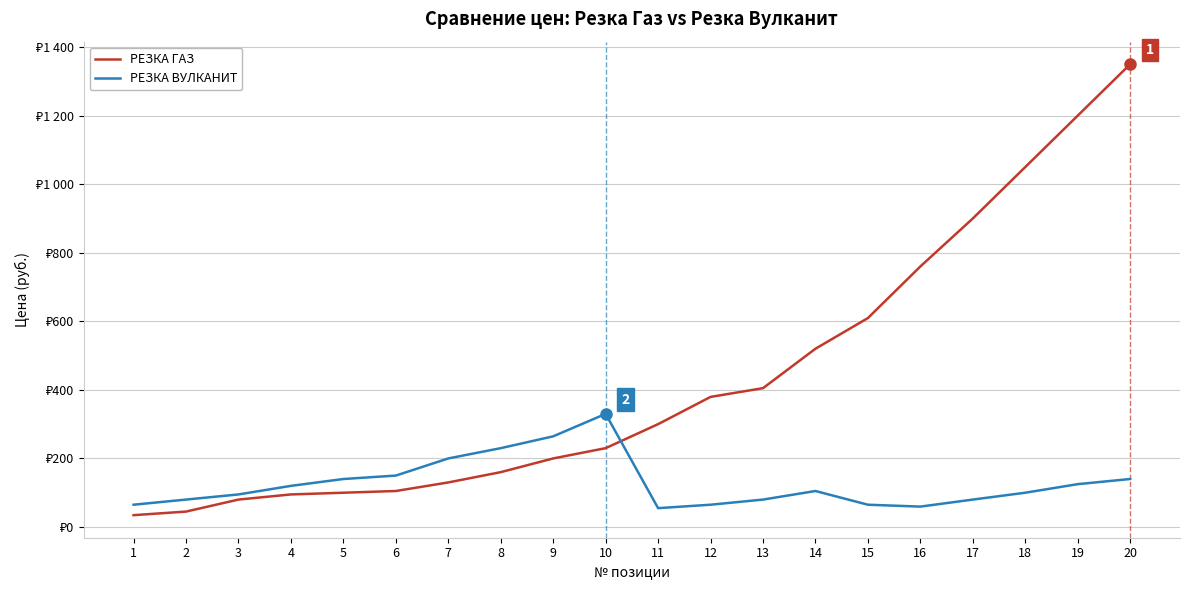

What are all the series names shown in the legend?

РЕЗКА ГАЗ, РЕЗКА ВУЛКАНИТ